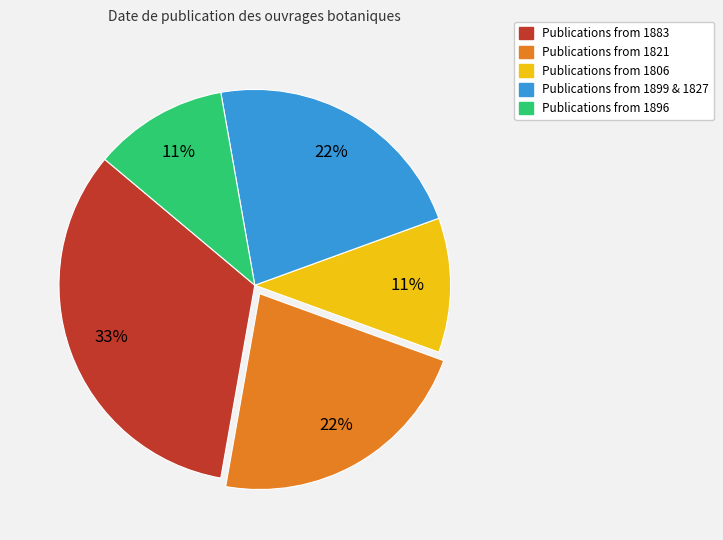

To the nearest percent, what is the average slice percentage?

20%